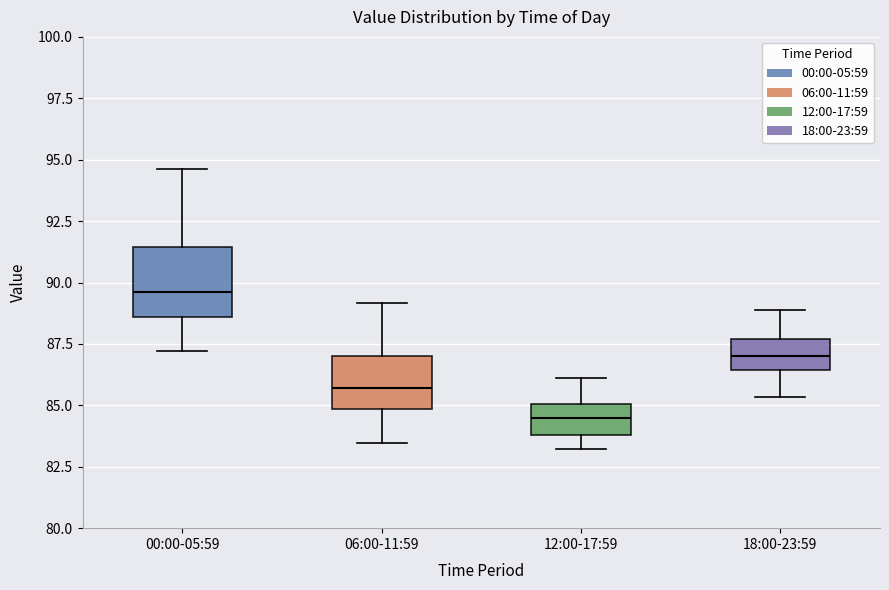

Reading left to right, transcribe this box plot: for each box, give where its median line is, the range the box spans, and where its two whiskers end, as read against the y-axis. The values are not printed on the chart, so give them approximately, as read against the axis.

00:00-05:59: median 89.5, box 88.5 to 91.5, whiskers 87.0 to 94.5
06:00-11:59: median 85.5, box 85.0 to 87.0, whiskers 83.5 to 89.0
12:00-17:59: median 84.5, box 84.0 to 85.0, whiskers 83.0 to 86.0
18:00-23:59: median 87.0, box 86.5 to 87.5, whiskers 85.5 to 89.0